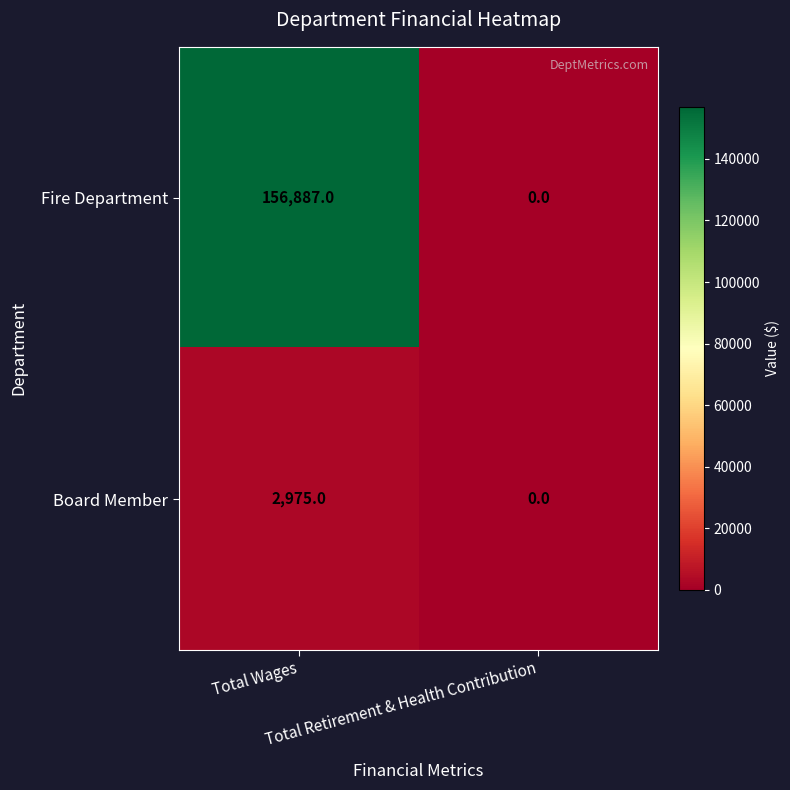

Which label corresponds to the largest value in the chart?

Total Wages